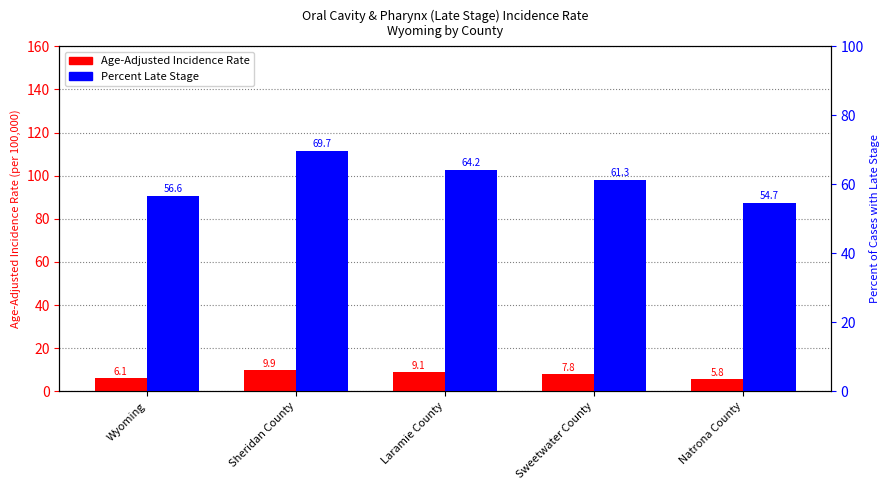

Does the chart contain any negative values?

No